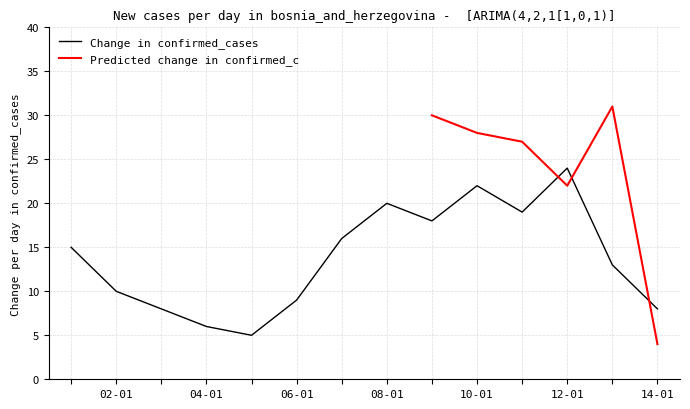

The value of Change in confirmed_cases at 08-01 is 36. True or false?

False